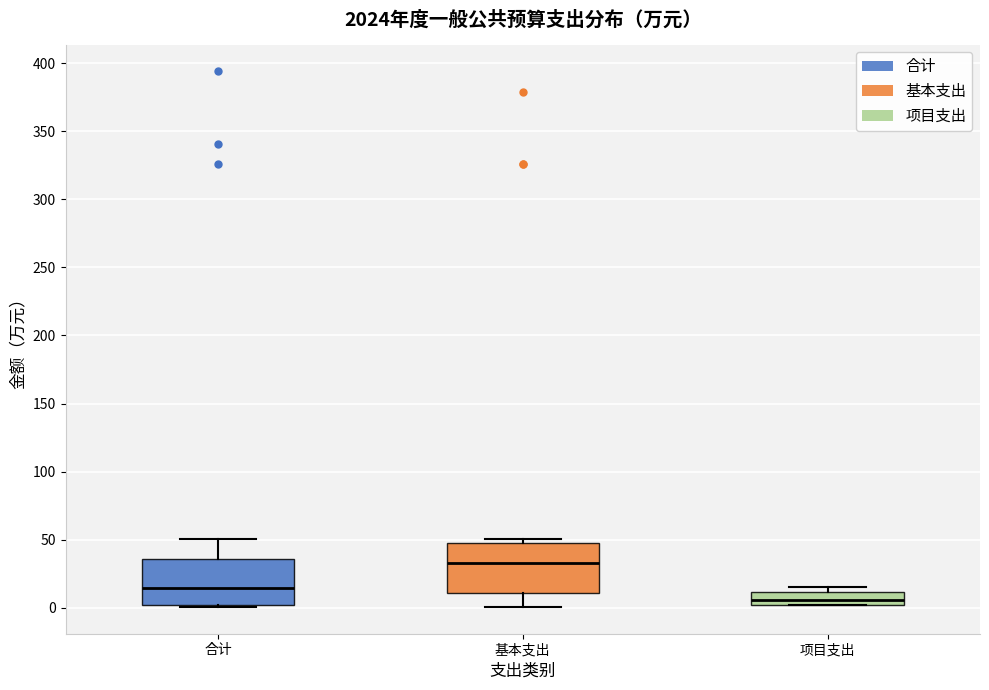

Where does the upper whisker of the box for 合计 end on the y-axis? The values are not printed on the chart, so give them approximately, as read against the axis.

50